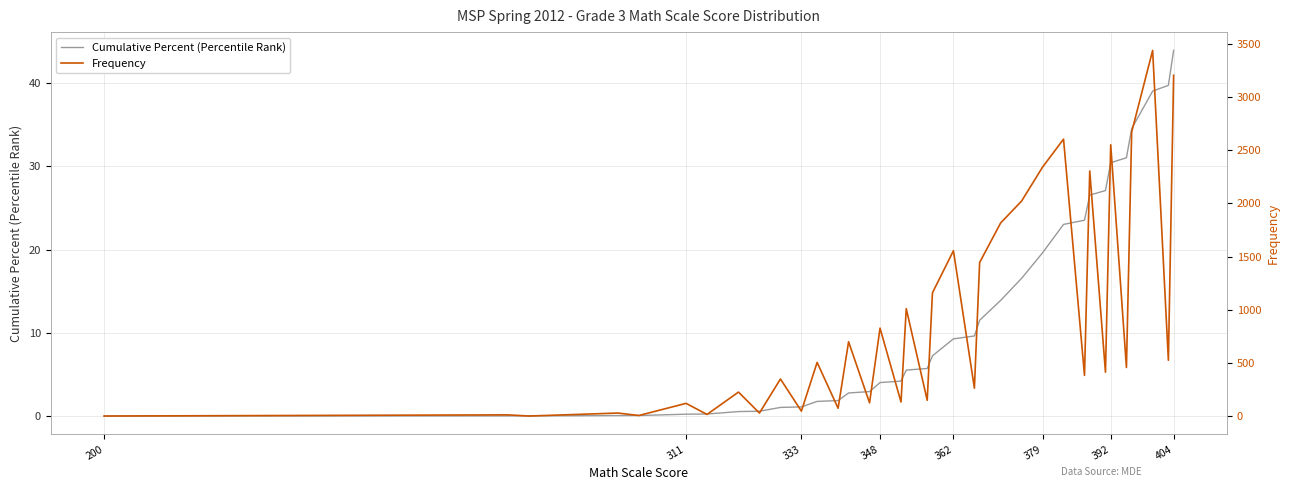

At which label does Cumulative Percent (Percentile Rank) reach its peak?

404